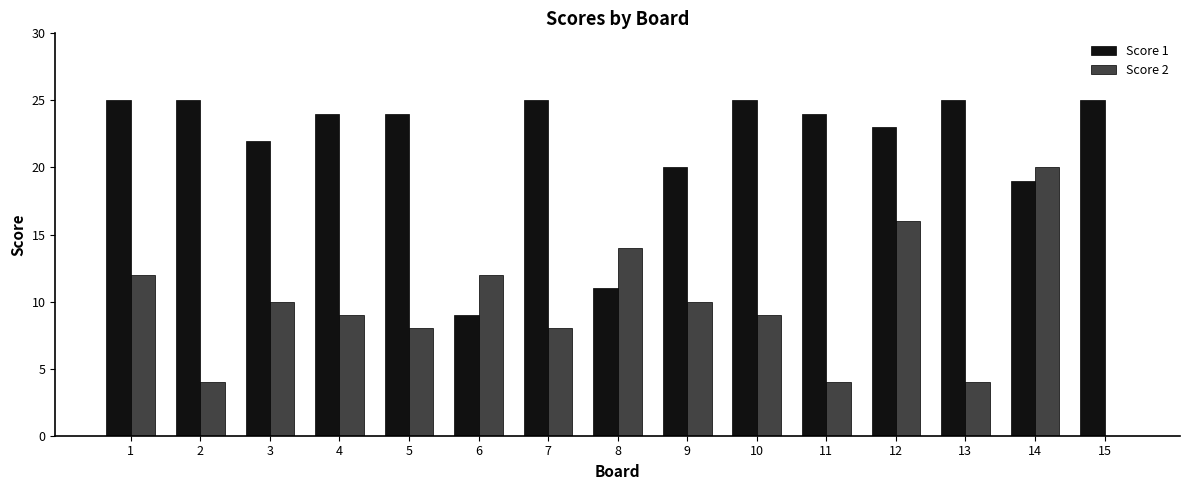

Is the value of Score 1 at 13 greater than the value of Score 2 at 12?

Yes